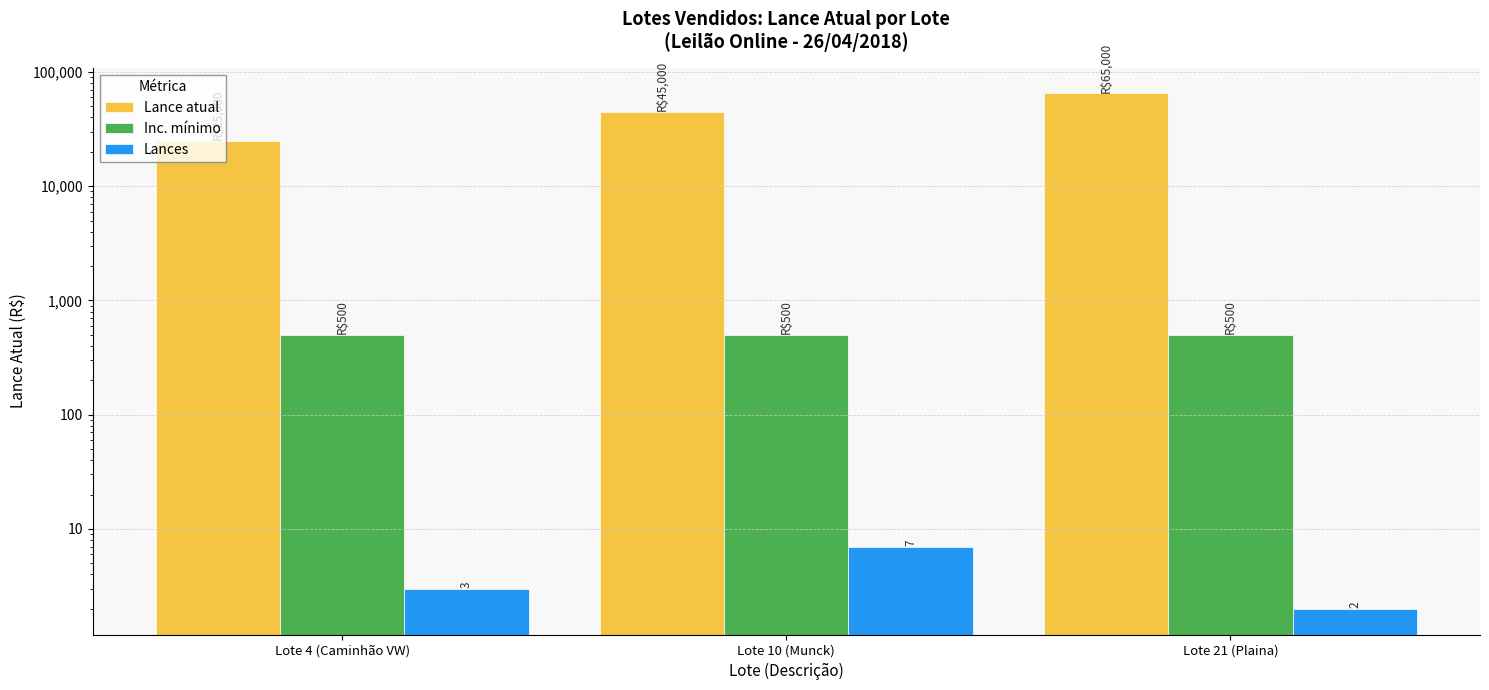

Is it true that Lances equals 4 at Lote 4 (Caminhão VW)?

False